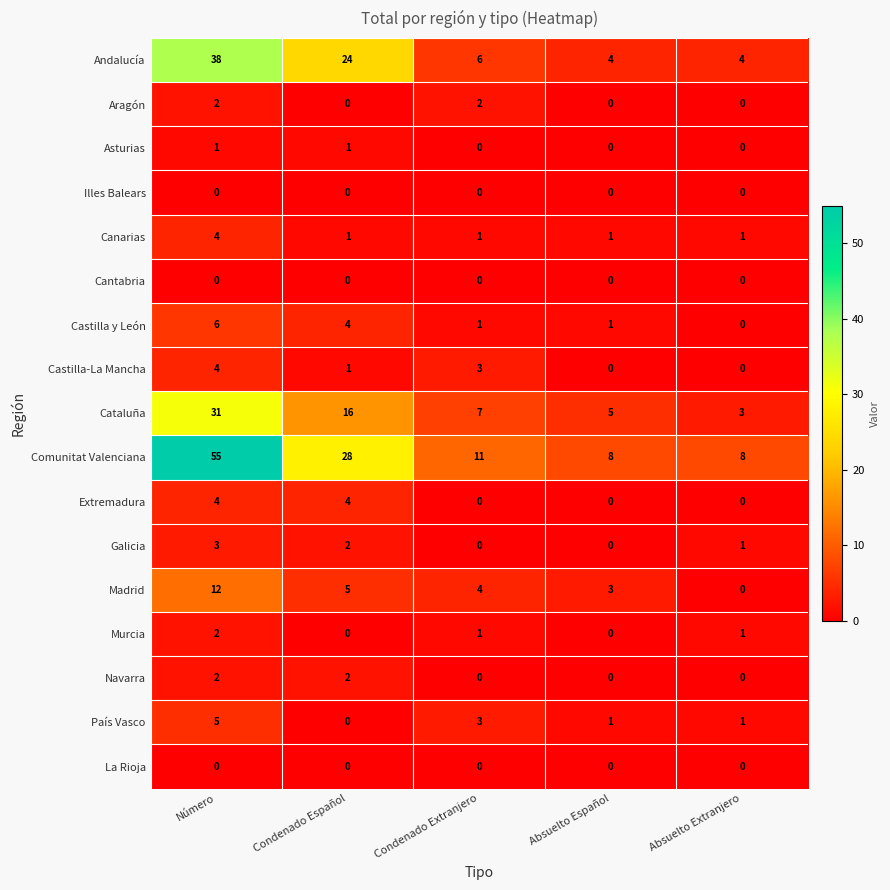

What is the spread (max minus min) of values at Condenado Español?

28